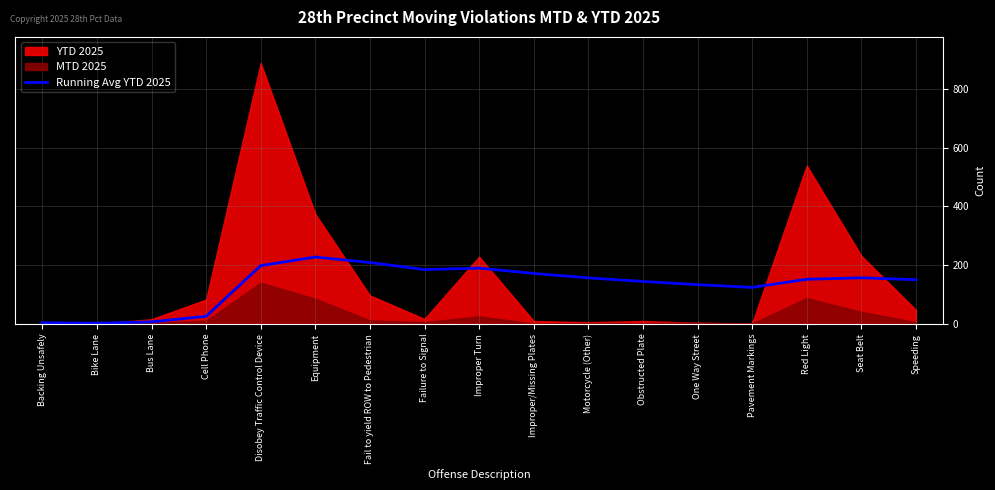

Approximately how many times larger is the value at Equipment compared to Bus Lane?

32.5